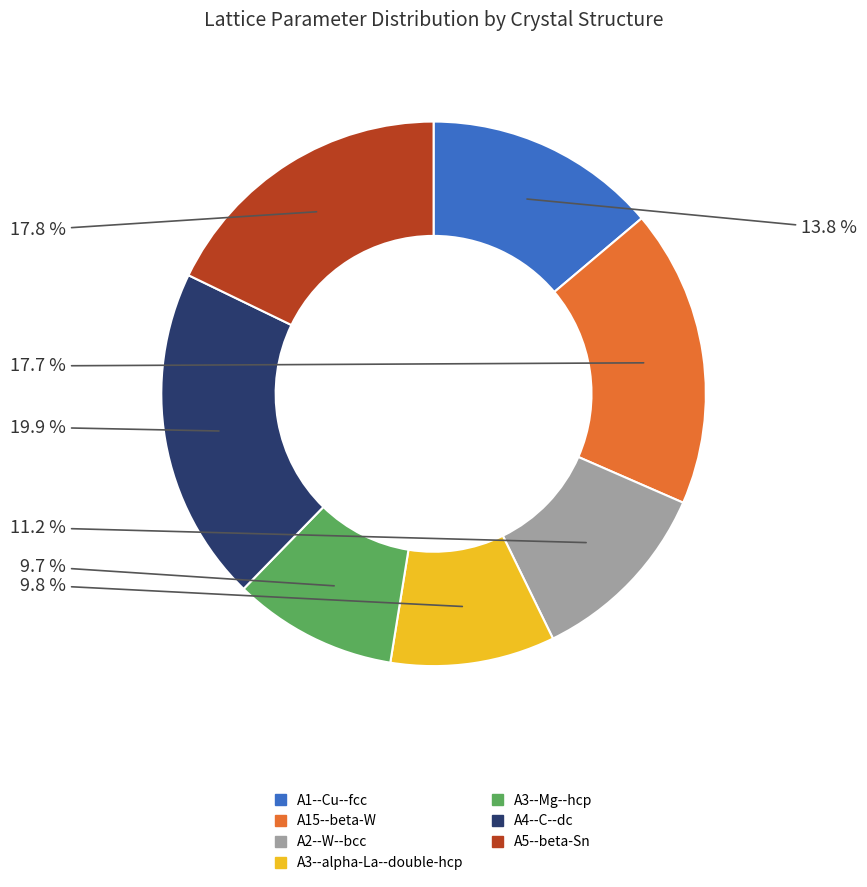

True or false: A2--W--bcc accounts for 16% of the total.

False